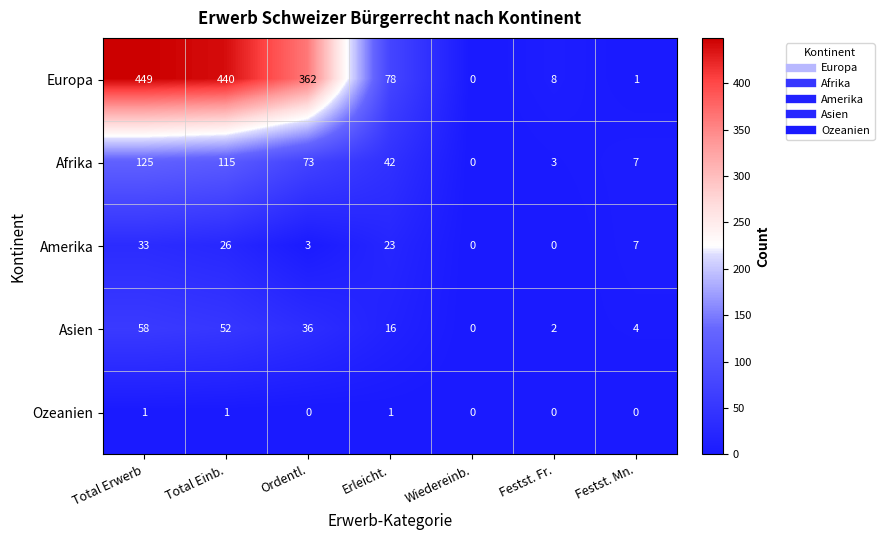

What is the difference between the Amerika values at Festst. Fr. and Total Einb.?

26